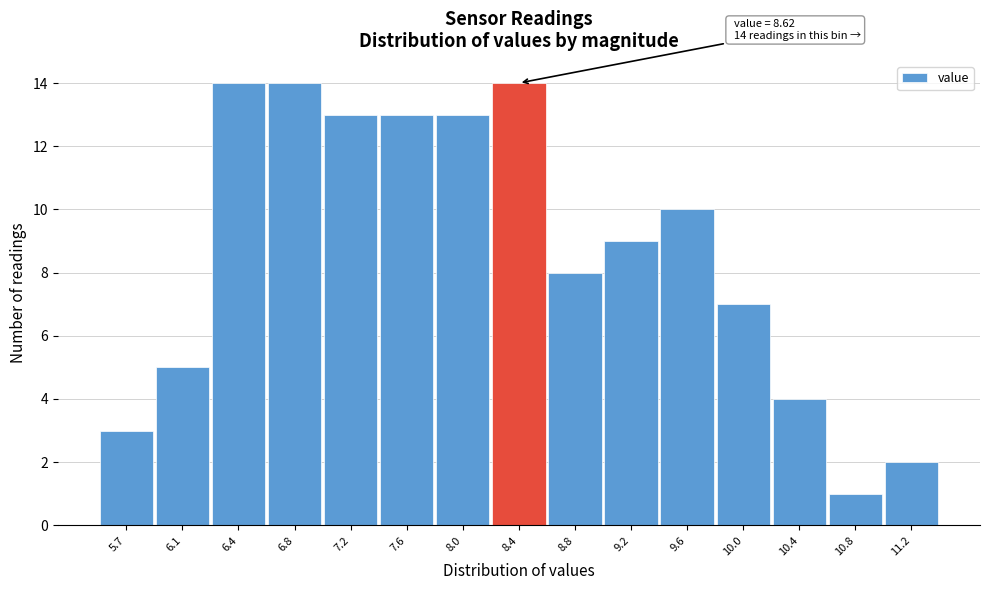

Reading left to right, what are all the values shown in this chart?

5.7=3	6.1=5	6.4=14	6.8=14	7.2=13	7.6=13	8.0=13	8.4=14	8.8=8	9.2=9	9.6=10	10.0=7	10.4=4	10.8=1	11.2=2